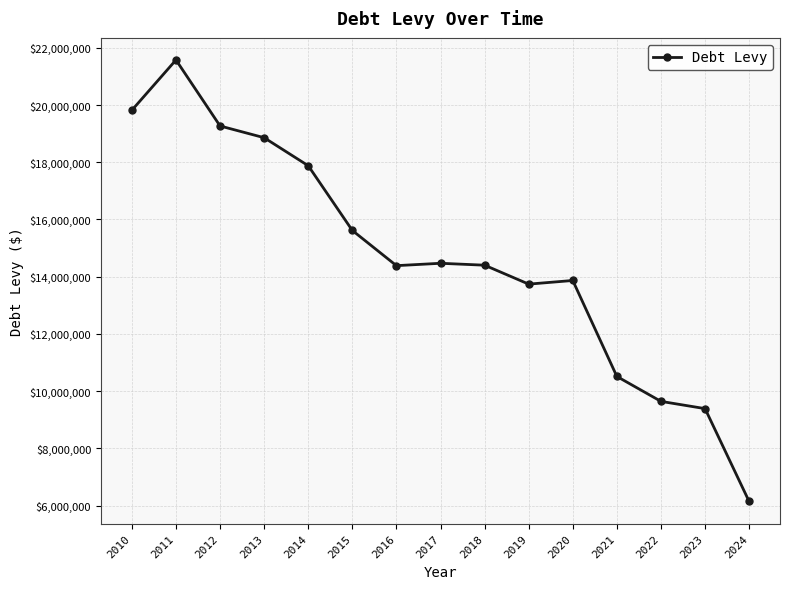

Is it true that the value at 2016 is 14386927.9?

True